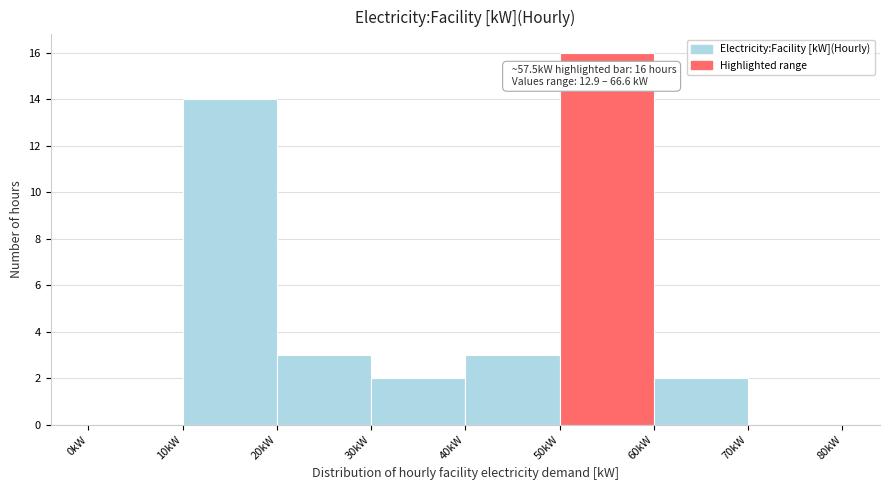

Over which range of the x-axis is the bar tallest?

50 to 60